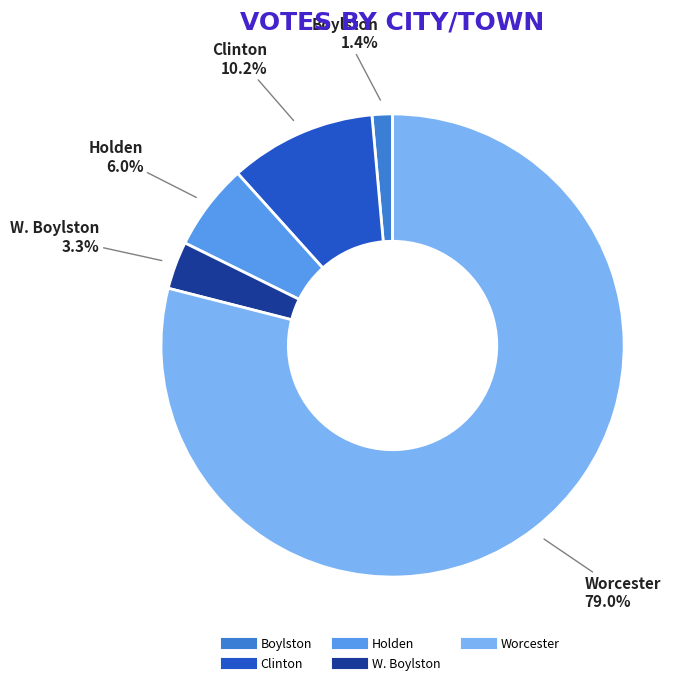

How much of the chart is everything except Holden?

94.0%